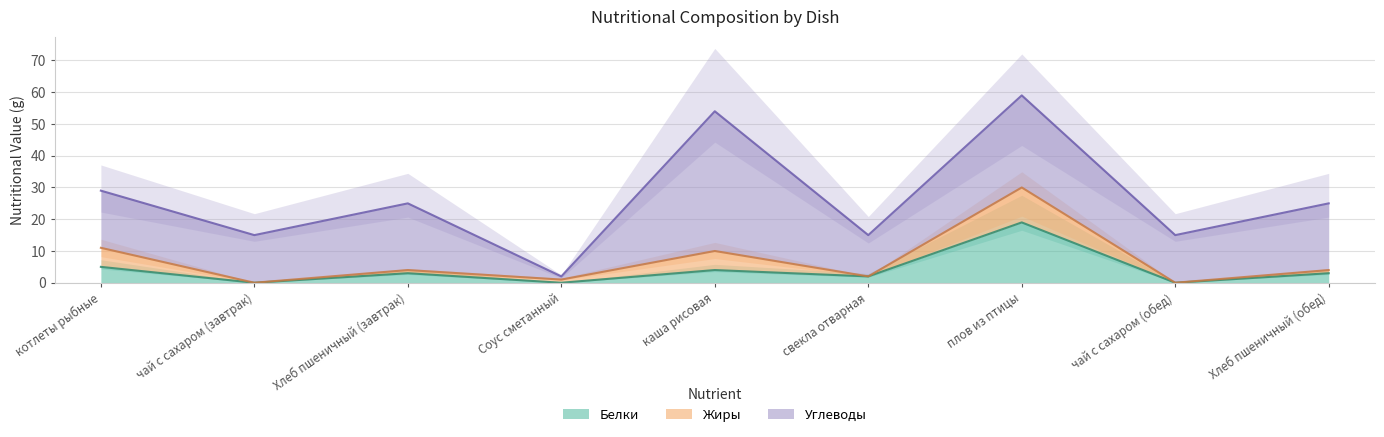

True or false: Углеводы has a value of 14 at Хлеб пшеничный (обед).

False